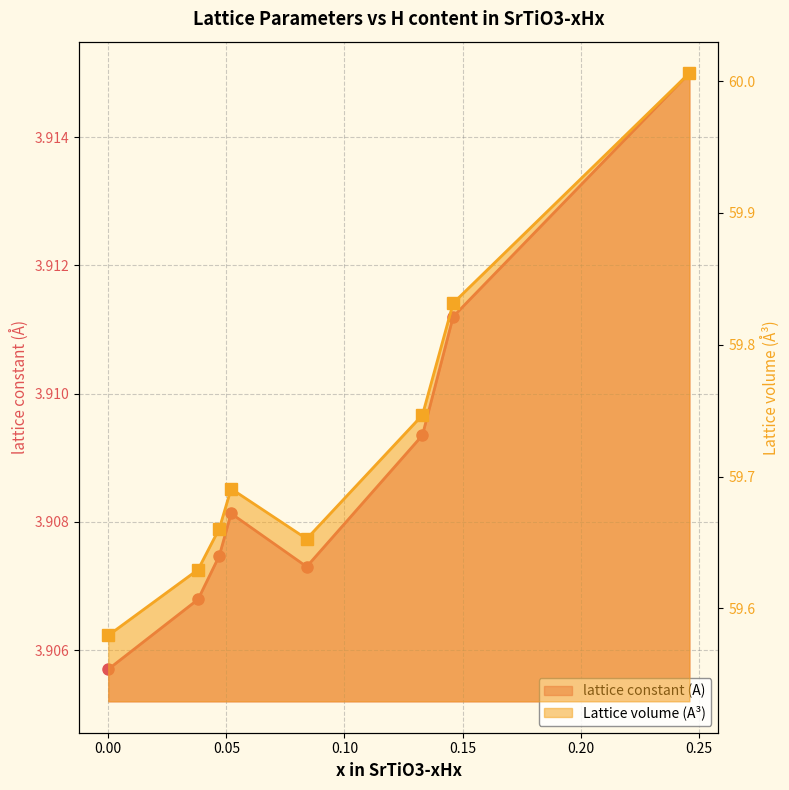

Reading left to right, transcribe all the data shown in this chart.

lattice constant (A): 3.9	3.9	3.9	3.9	3.9	3.9	3.9	3.9
Lattice volume (A^3): 59.6	59.6	59.7	59.7	59.7	59.7	59.8	60.0